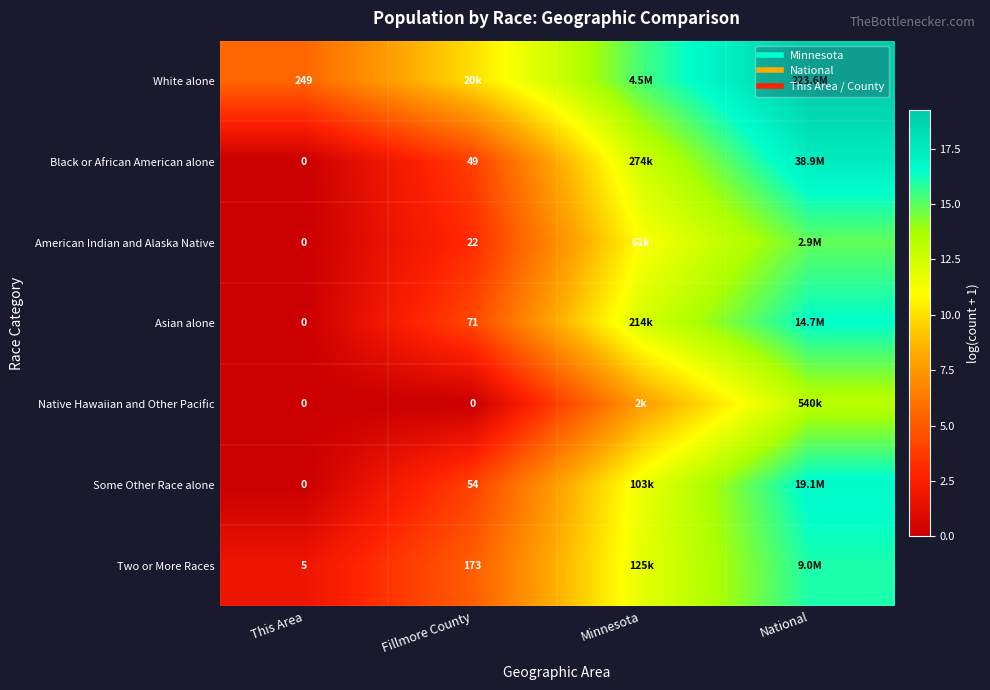

Rank the series by their maximum value, from highest to lowest.

White alone, Black or African American alone, Some Other Race alone, Asian alone, Two or More Races, American Indian and Alaska Native, Native Hawaiian and Other Pacific